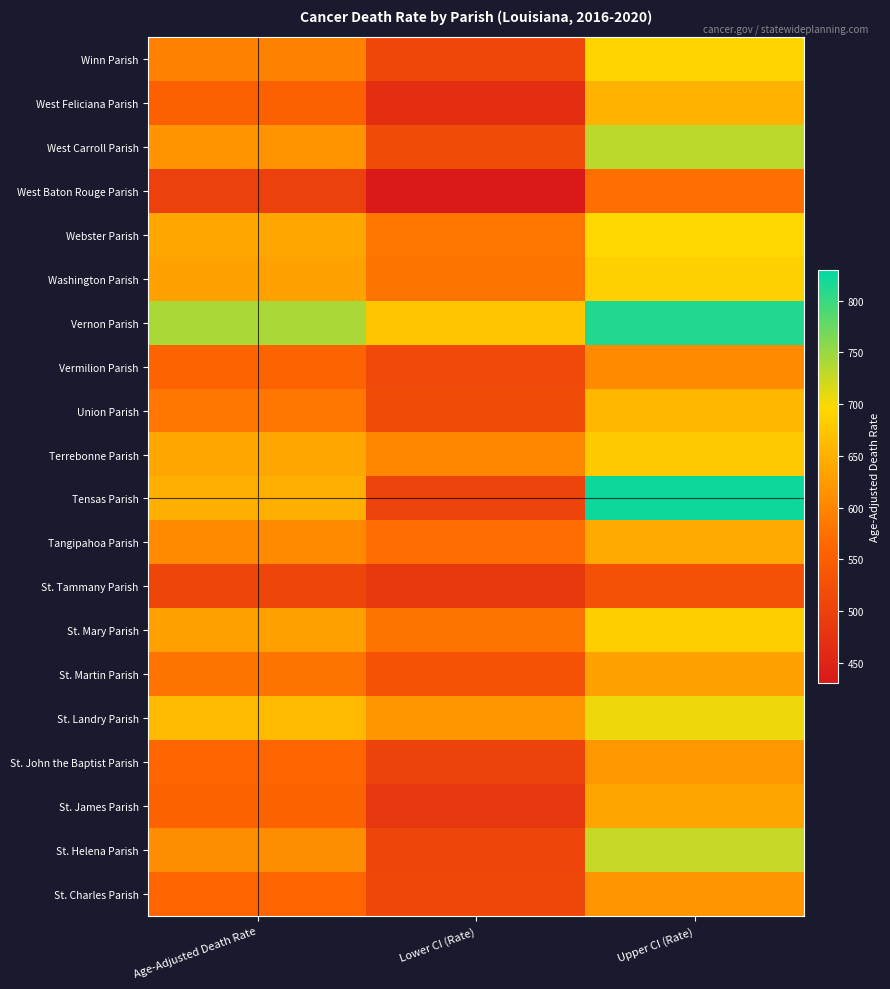

What is the total value across all series at Upper CI (Rate)?

13408.0